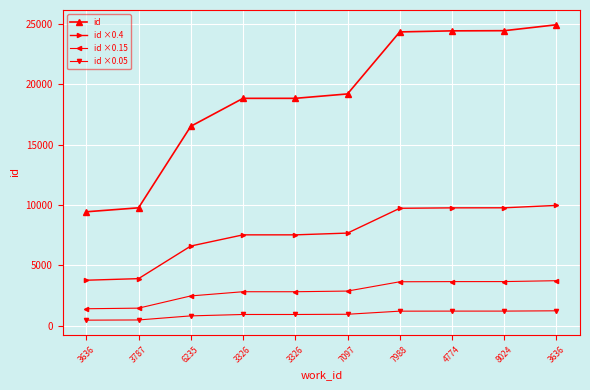

Which has a higher value, 3636 or 8024?

8024